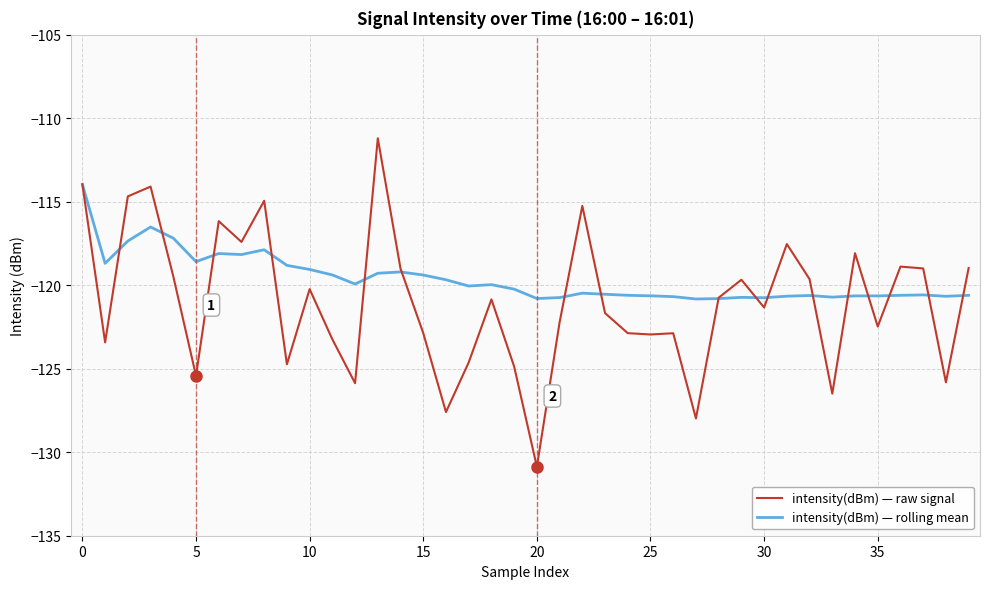

What is the smallest value displayed?

-130.9